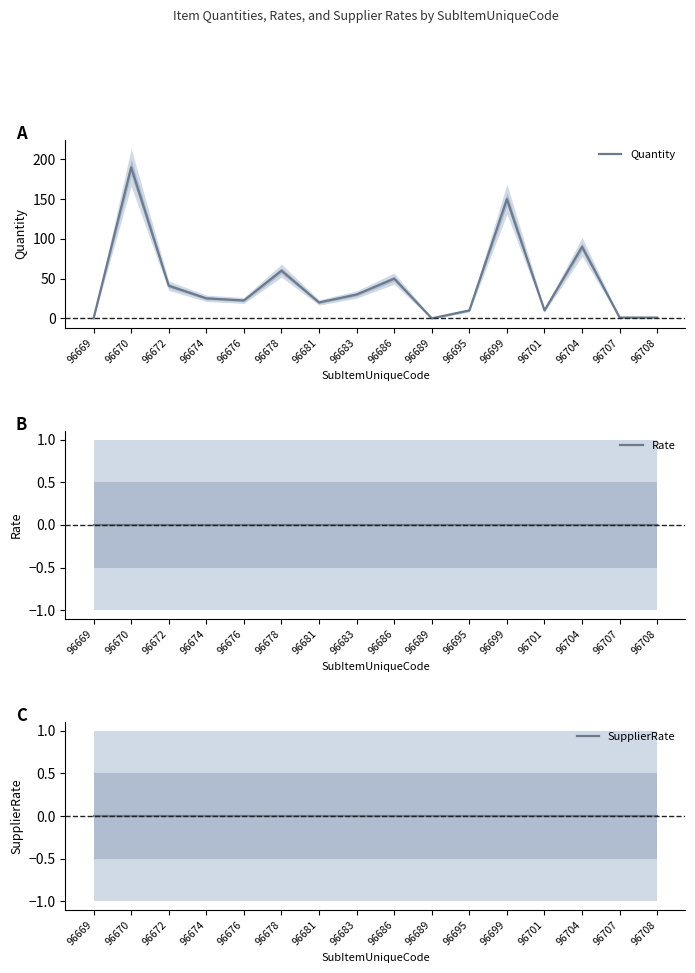

What is the maximum value shown in the chart?

190.0